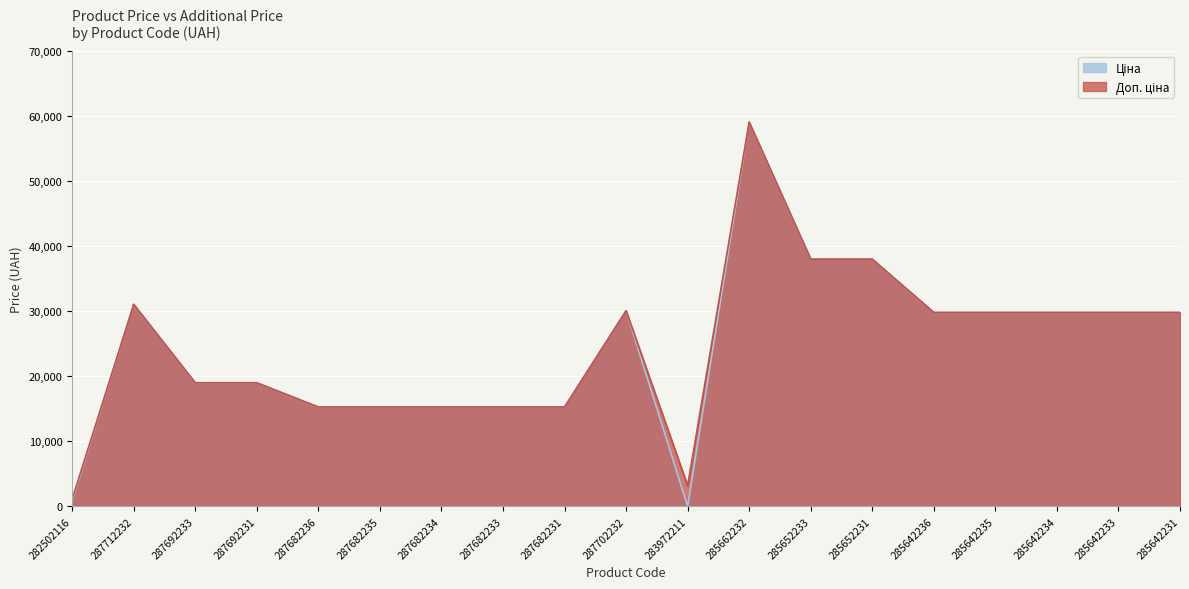

Reading left to right, transcribe all the data shown in this chart.

Ціна: 827.6	31058.4	19005.7	19005.7	15288.0	15288.0	15288.0	15288.0	15288.0	30077.8	32.0	59075.7	38011.3	38011.3	29819.2	29819.2	29819.2	29819.2	29819.2
Доп. ціна: 1121.5	31058.4	19005.7	19005.7	15288.0	15288.0	15288.0	15288.0	15288.0	30077.8	3205.0	59075.7	38011.3	38011.3	29819.2	29819.2	29819.2	29819.2	29819.2